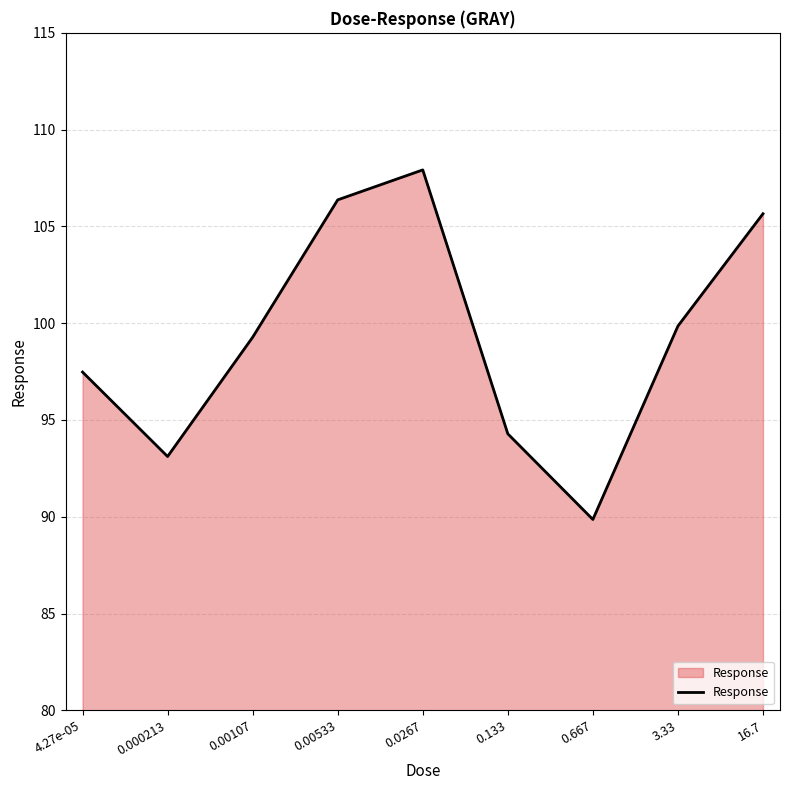

What position from the left is 0.000213?

2